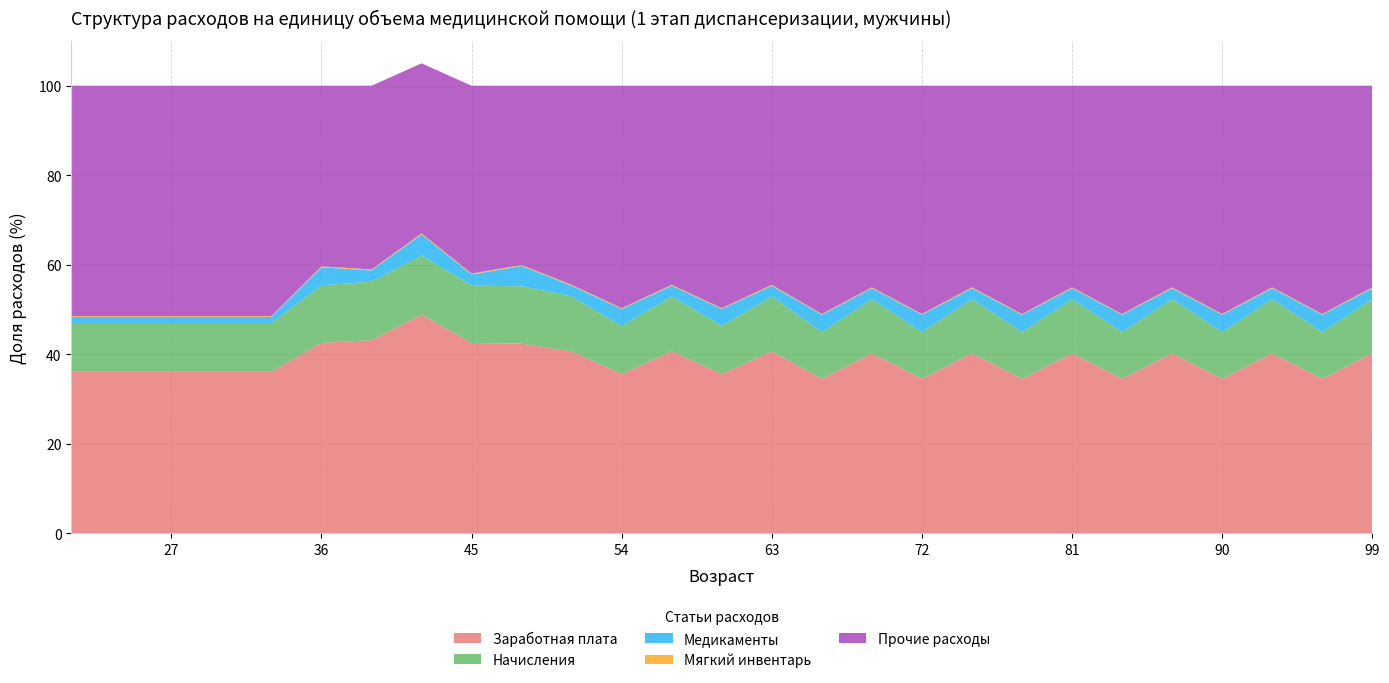

Reading left to right, transcribe all the data shown in this chart.

Заработная плата: 21=36.1	24=36.1	27=36.1	30=36.1	33=36.1	36=42.6	39=43.2	42=48.9	45=42.5	48=42.4	51=40.6	54=35.6	57=40.6	60=35.6	63=40.6	66=34.5	69=40.2	72=34.5	75=40.2	78=34.5	81=40.2	84=34.5	87=40.2	90=34.5	93=40.2	96=34.5	99=40.2
Начисления: 21=10.9	24=10.9	27=10.9	30=10.9	33=10.9	36=12.8	39=13.0	42=13.2	45=12.8	48=12.8	51=12.3	54=10.7	57=12.3	60=10.7	63=12.3	66=10.4	69=12.1	72=10.4	75=12.1	78=10.4	81=12.1	84=10.4	87=12.1	90=10.4	93=12.1	96=10.4	99=12.1
Медикаменты: 21=1.3	24=1.3	27=1.3	30=1.3	33=1.3	36=4.0	39=2.5	42=4.7	45=2.5	48=4.5	51=2.4	54=3.8	57=2.4	60=3.8	63=2.4	66=3.9	69=2.4	72=3.9	75=2.4	78=3.9	81=2.4	84=3.9	87=2.4	90=3.9	93=2.4	96=3.9	99=2.4
Мягкий инвентарь: 21=0.2	24=0.2	27=0.2	30=0.2	33=0.2	36=0.2	39=0.2	42=0.2	45=0.2	48=0.2	51=0.2	54=0.2	57=0.2	60=0.2	63=0.2	66=0.2	69=0.2	72=0.2	75=0.2	78=0.2	81=0.2	84=0.2	87=0.2	90=0.2	93=0.2	96=0.2	99=0.2
Прочие расходы: 21=51.5	24=51.5	27=51.5	30=51.5	33=51.5	36=40.3	39=41.0	42=38.0	45=42.0	48=40.1	51=44.5	54=49.7	57=44.5	60=49.7	63=44.5	66=51.0	69=45.0	72=51.0	75=45.0	78=51.0	81=45.0	84=51.0	87=45.0	90=51.0	93=45.0	96=51.0	99=45.0